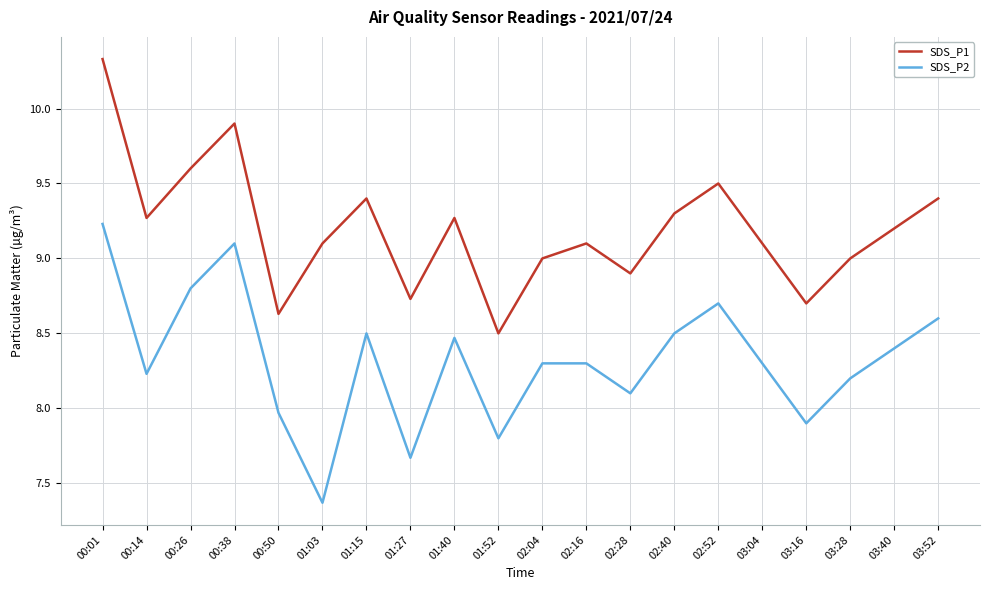

True or false: SDS_P2 has a value of 8.3 at 03:04.

True